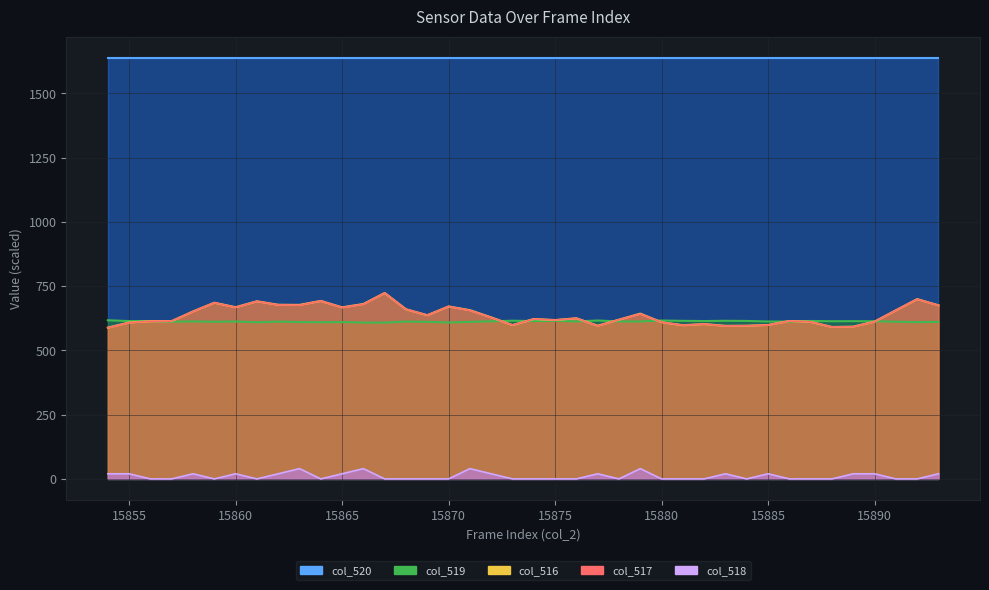

What is the maximum value shown in the chart?

1638.4